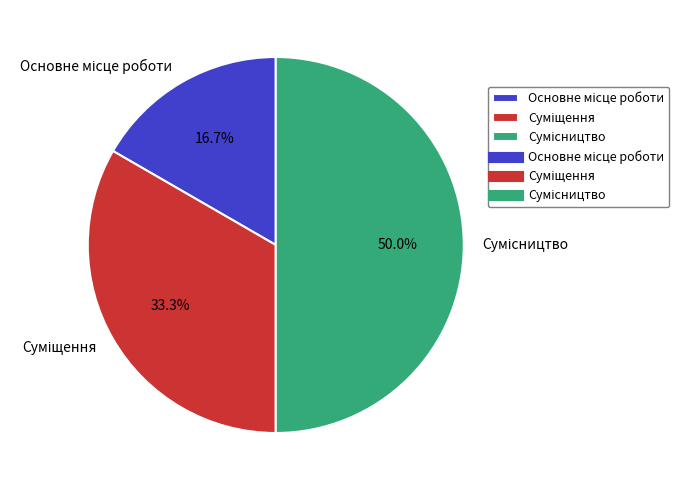

Between Основне місце роботи and Сумісництво, which is larger?

Сумісництво